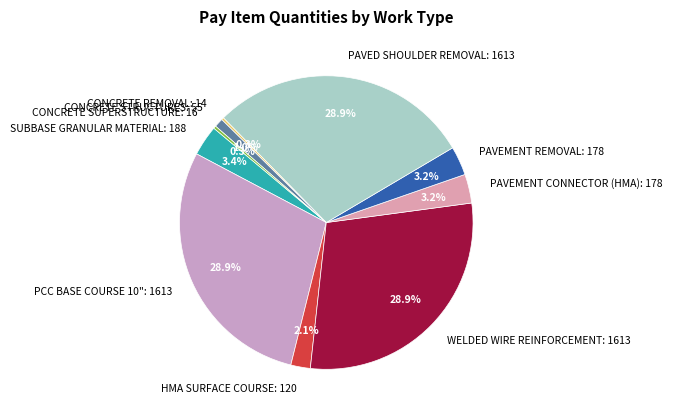

Between WELDED WIRE REINFORCEMENT: 1613 and PAVEMENT CONNECTOR (HMA): 178, which is larger?

WELDED WIRE REINFORCEMENT: 1613